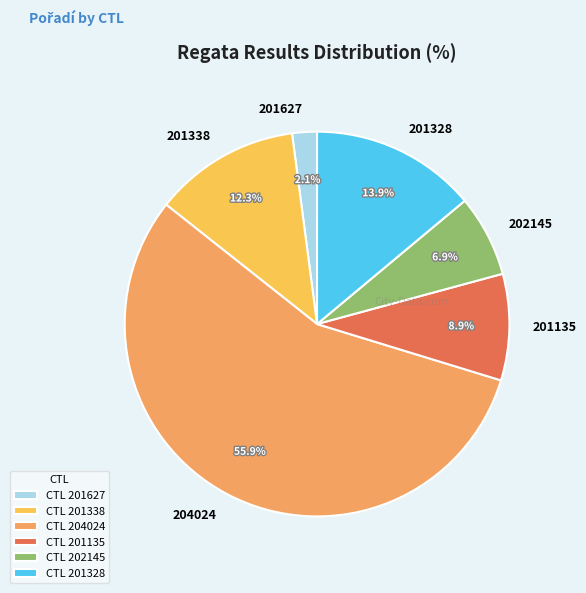

How many segments does this pie chart have?

6